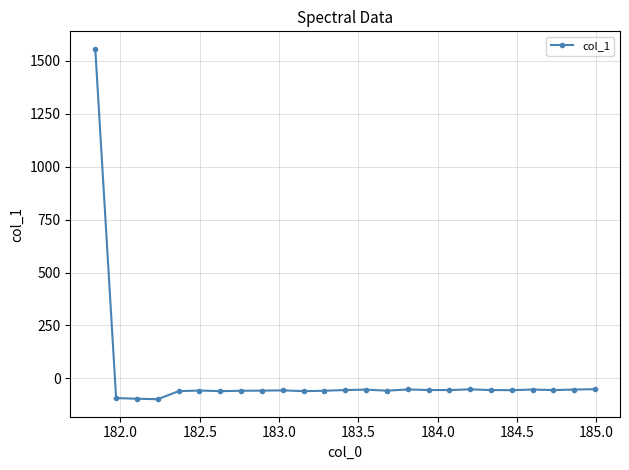

True or false: there are more than 1 points higher than both neighbors.

True